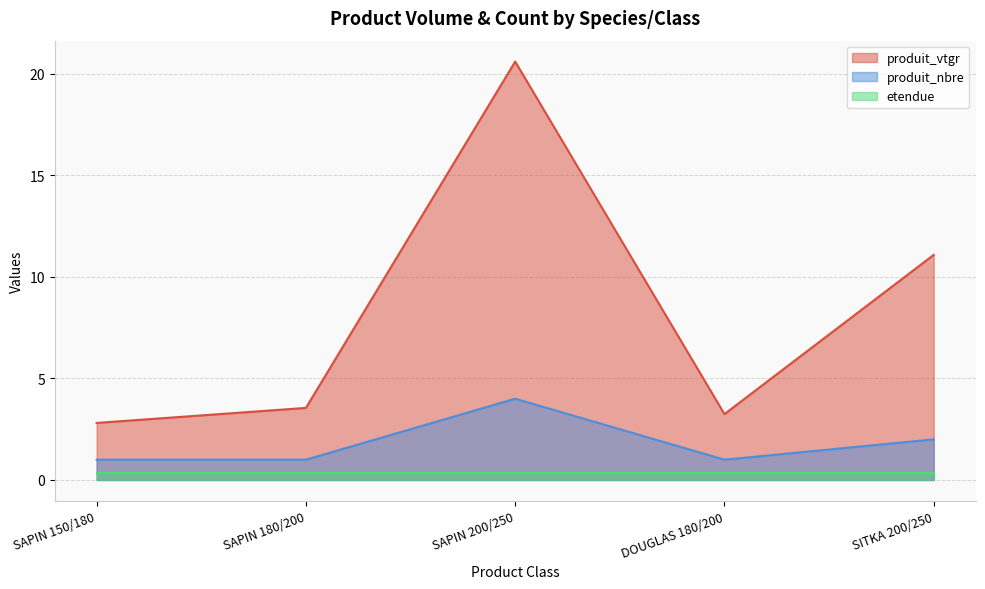

Which category has the lowest value in the produit_vtgr series?

SAPIN 150/180